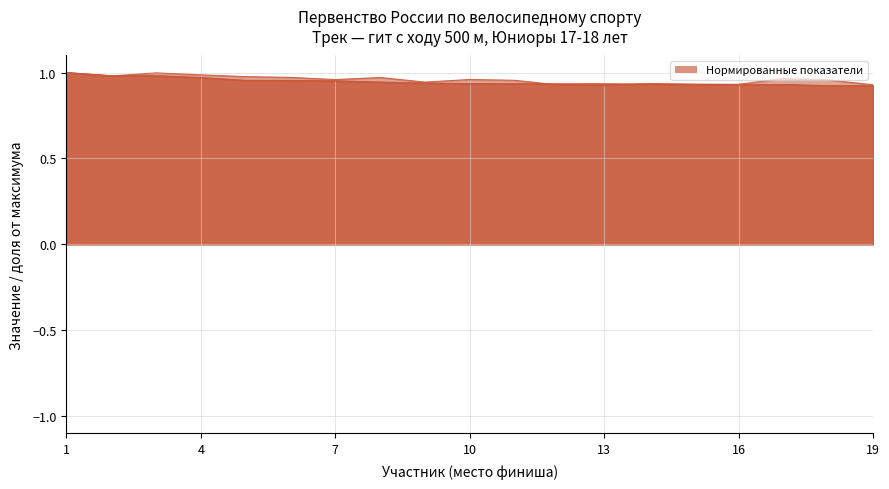

What is the average value of the Скорость км/ч series?

0.9